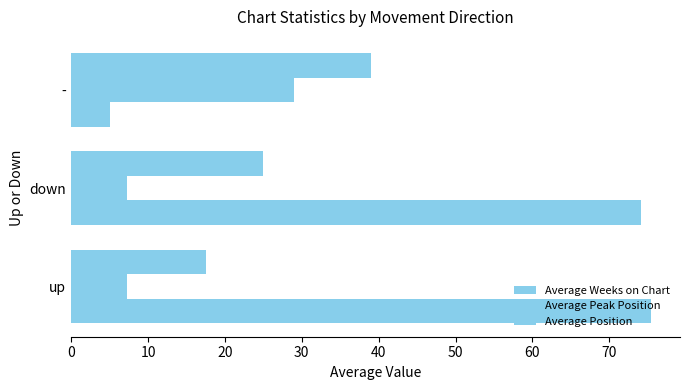

How many categories are shown in the chart?

3